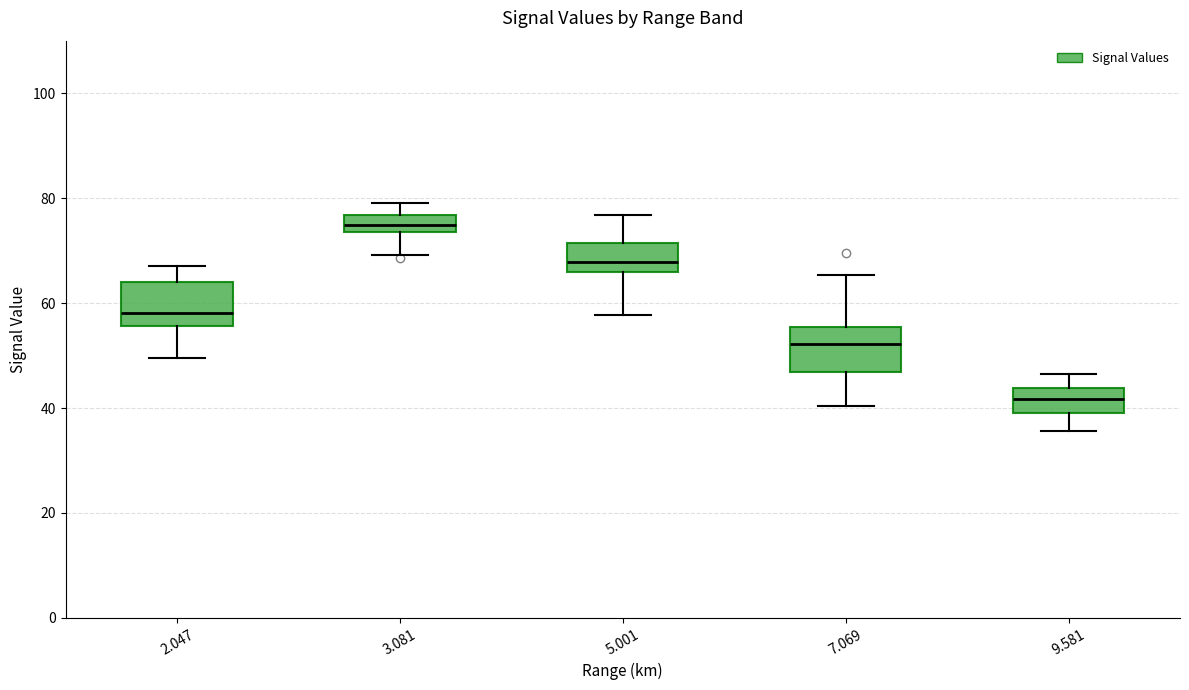

Which box has the highest median line?

3.081